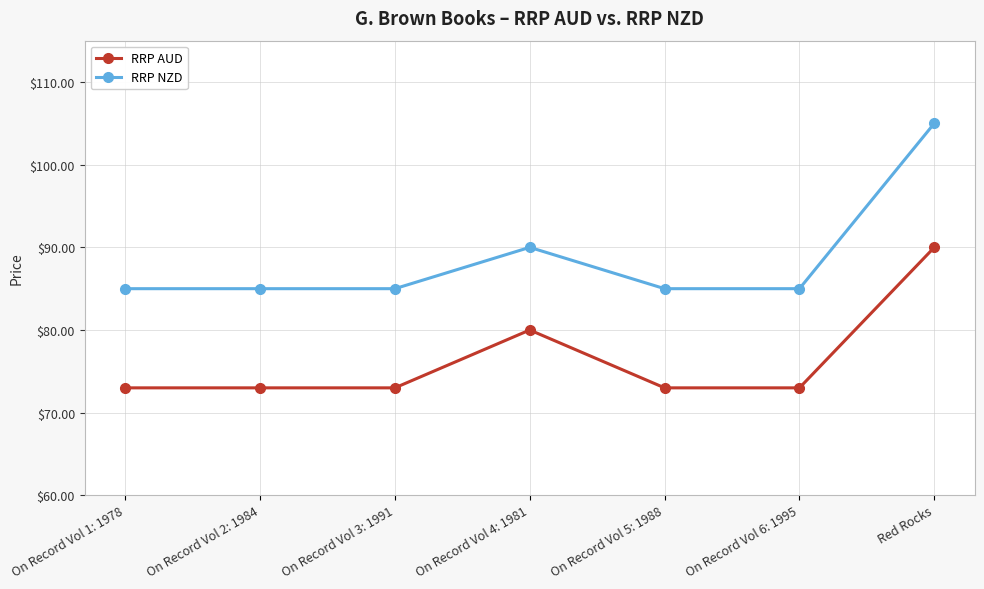

Rank the series by their maximum value, from highest to lowest.

RRP NZD, RRP AUD